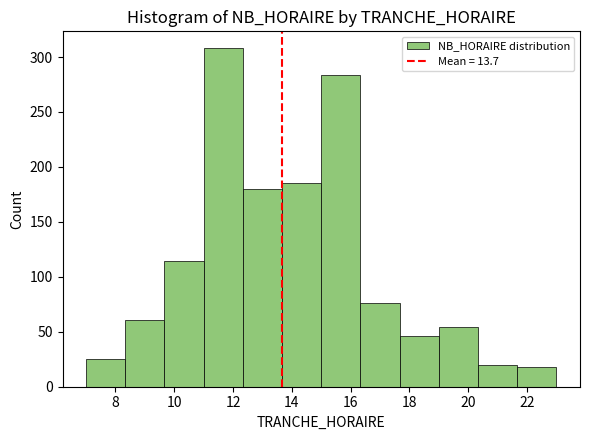

Which range on the x-axis has the tallest bar?

11.0 to 12.4